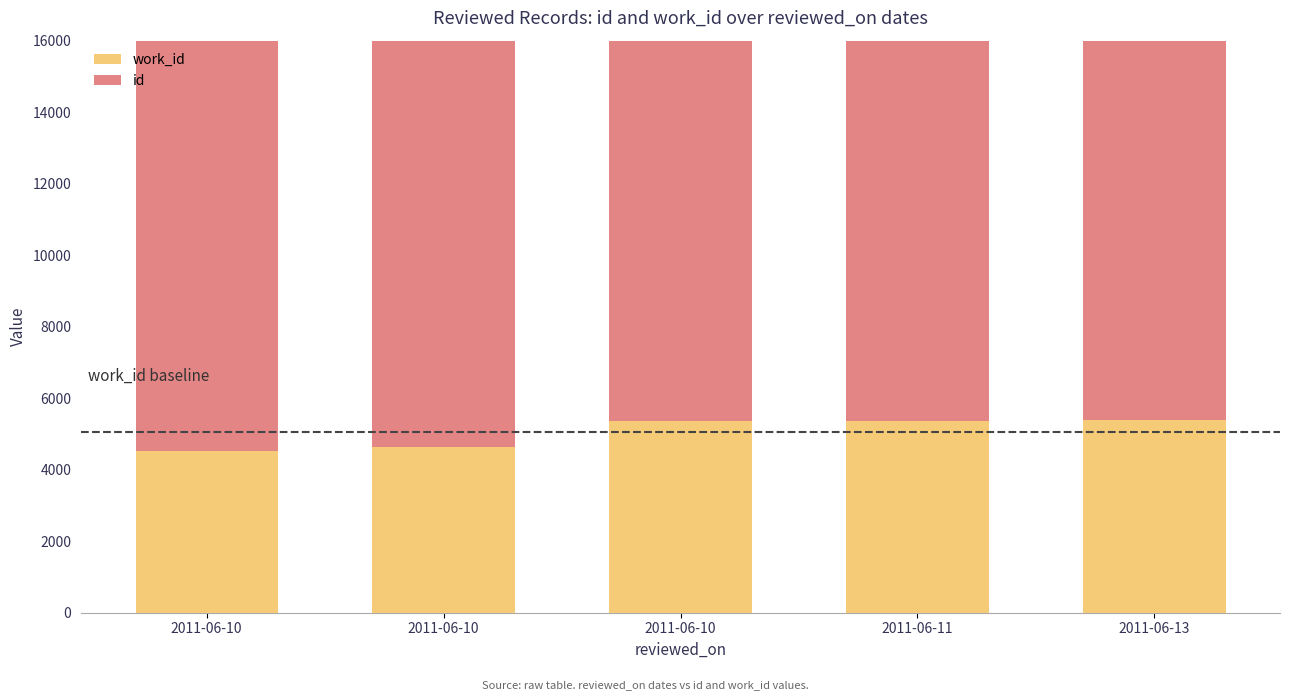

At which label is id closest to 13198?

2011-06-10